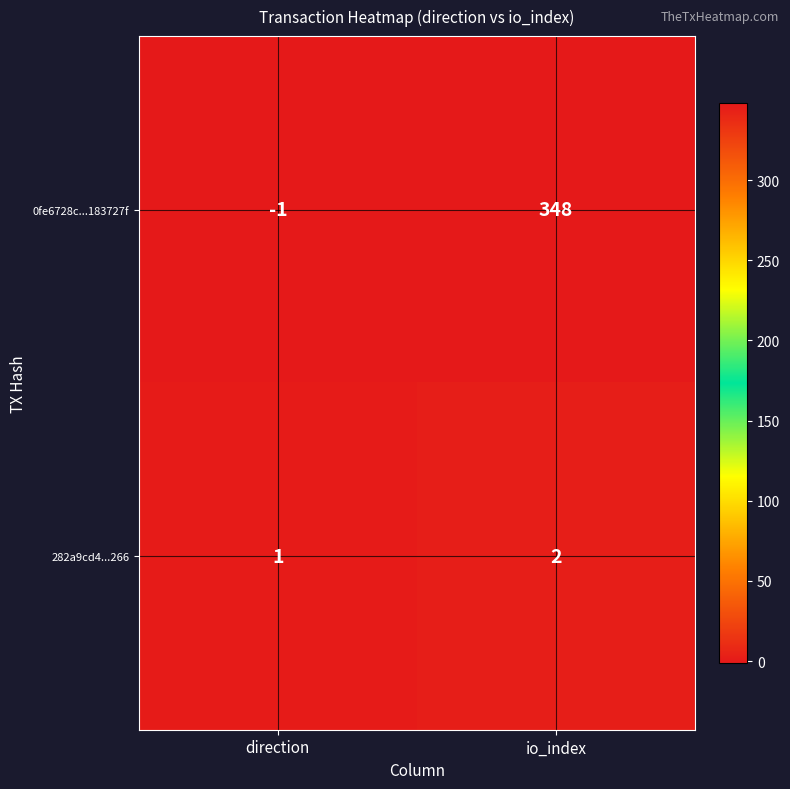

At which category is the sum across all series the highest?

io_index